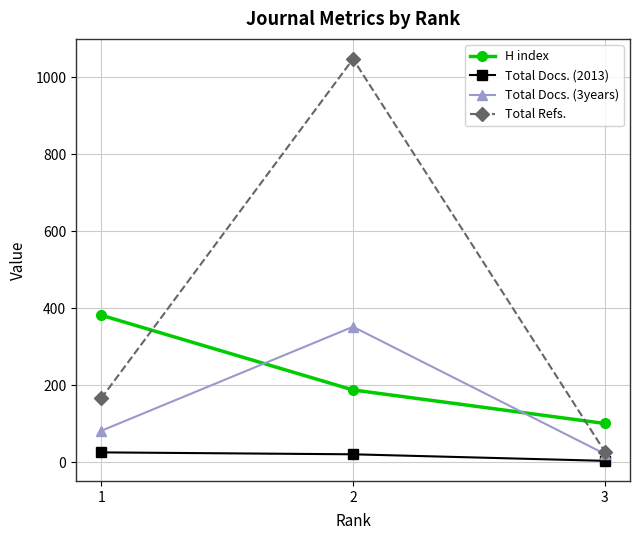

How many data points does each series have?

3